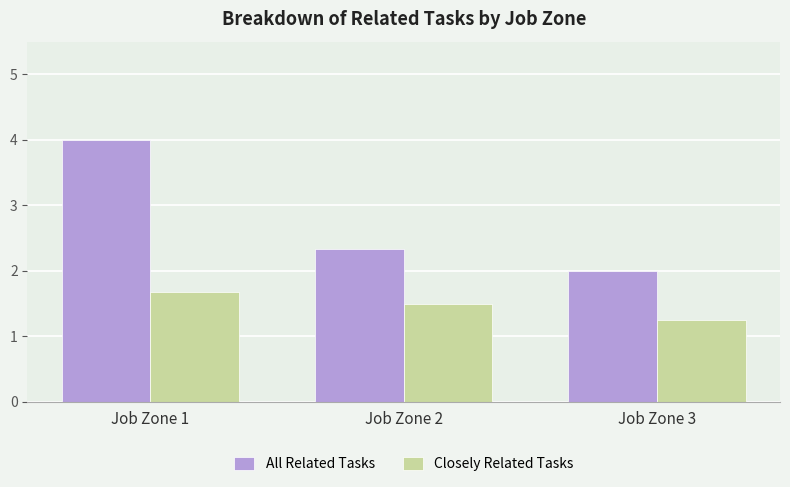

Count the All Related Tasks values in the range 2 to 4.

3